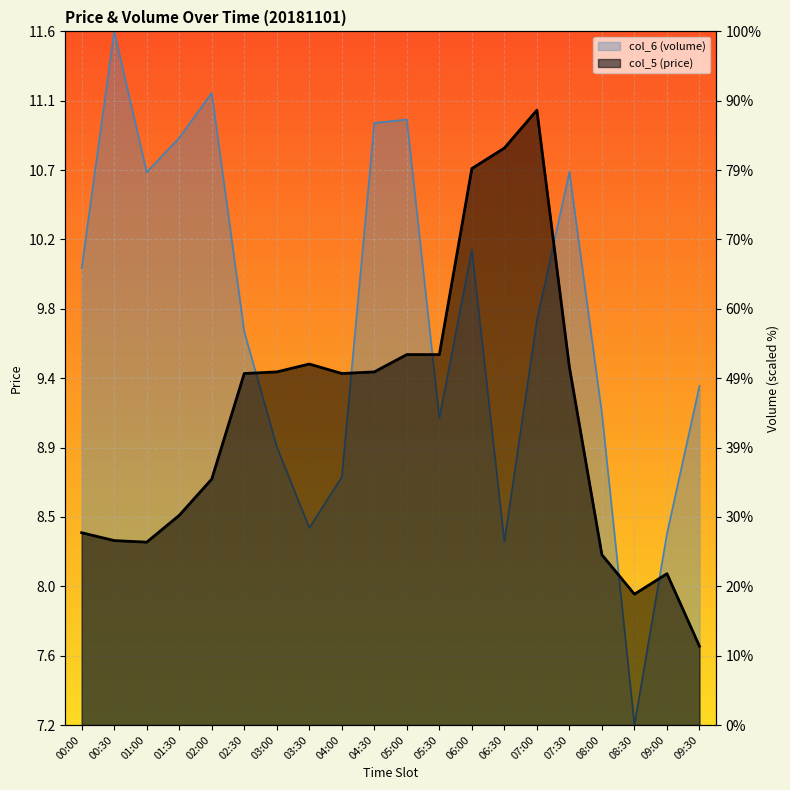

What is the average value of the col_5 (price) series?

9.1